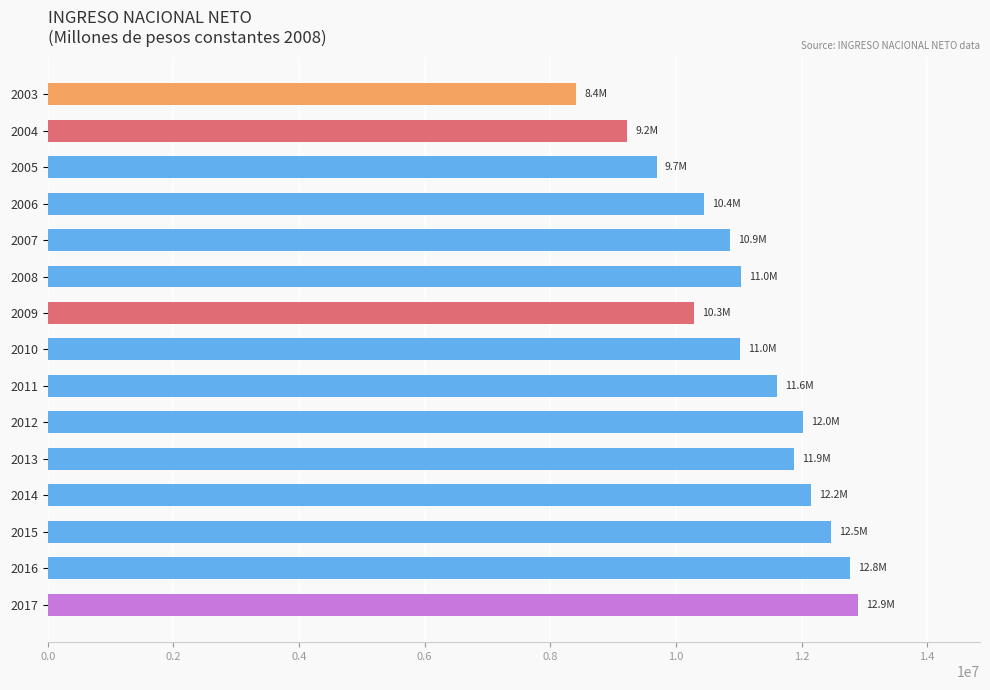

The value at 2010 is 11025131.5. True or false?

True